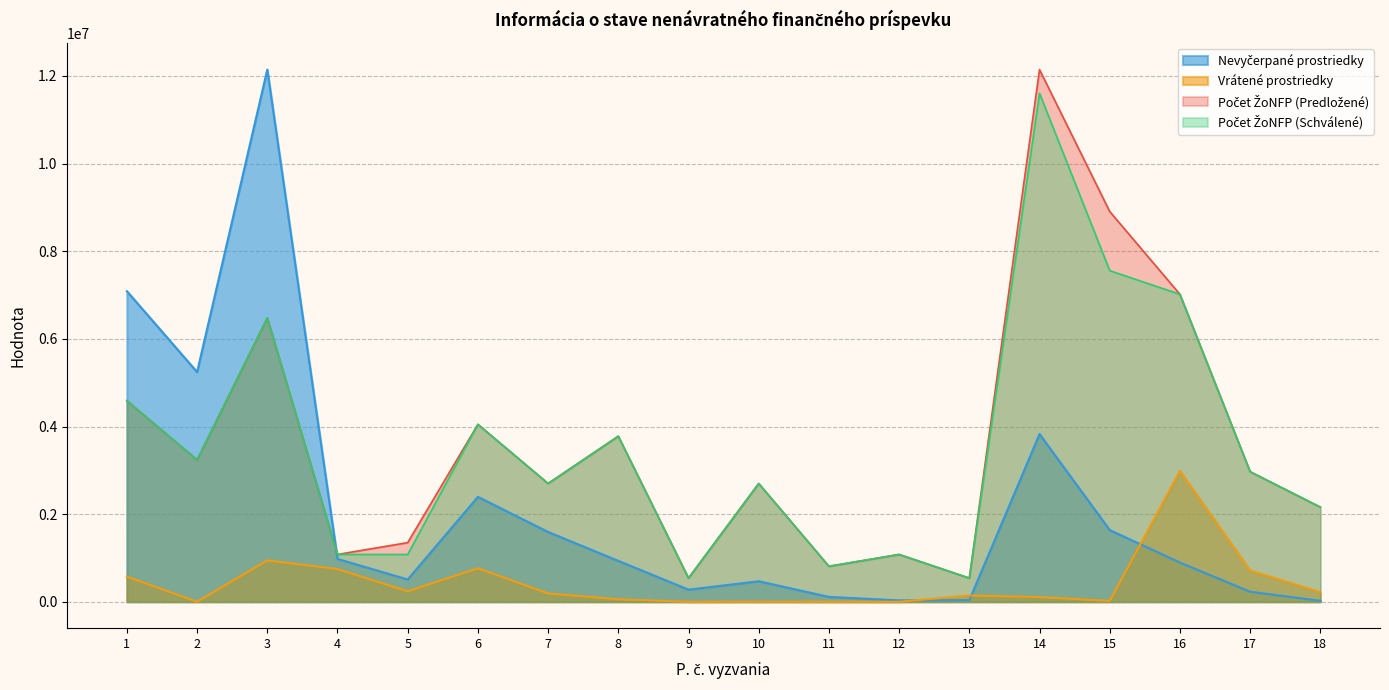

True or false: Nevyčerpané prostriedky has a value of 20968.1 at 18.

True